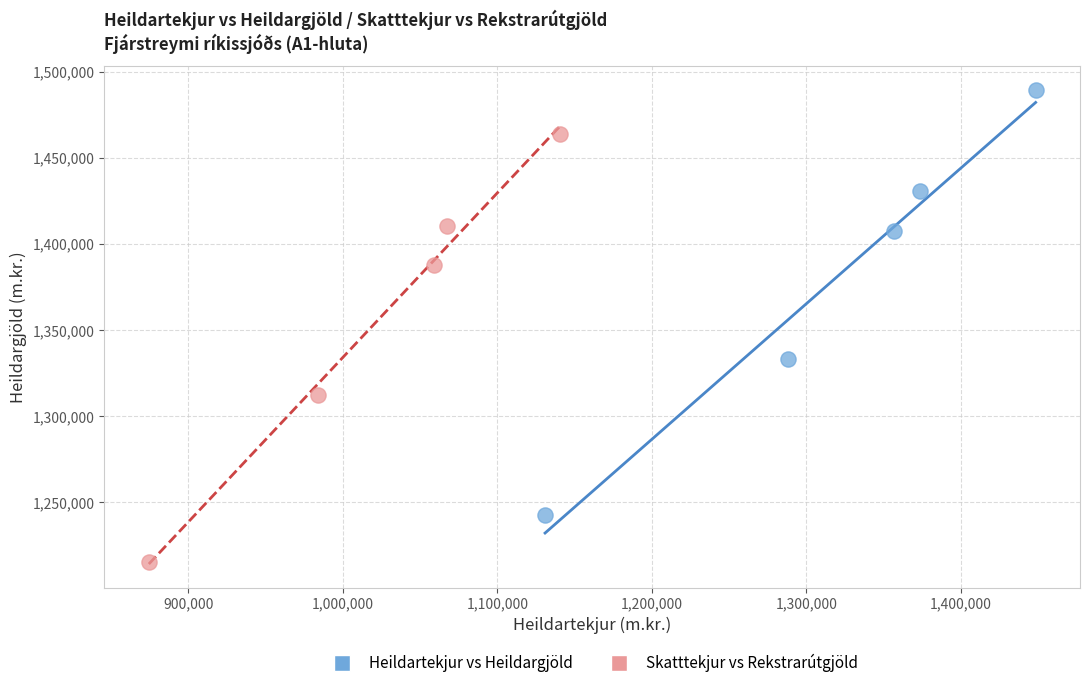

What are all the series names shown in the legend?

Heildartekjur vs Heildargjöld, Skatttekjur vs Rekstrarútgjöld